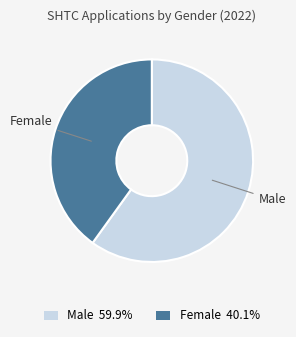

Combined, do Female and Male account for over 50%?

Yes